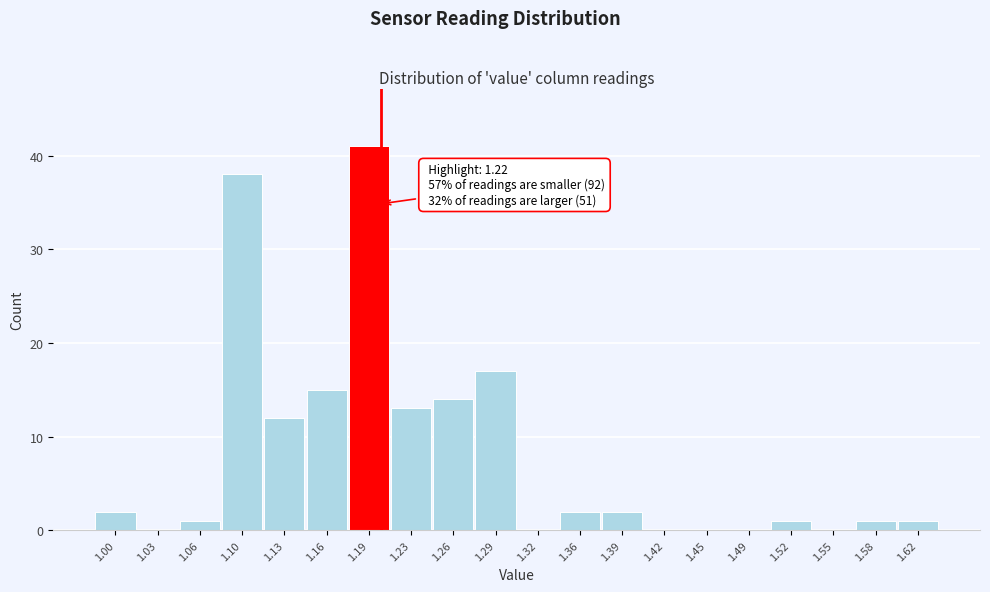

Reading left to right, transcribe all the data shown in this chart.

1.00=2	1.03=0	1.06=1	1.10=38	1.13=12	1.16=15	1.19=41	1.23=13	1.26=14	1.29=17	1.32=0	1.36=2	1.39=2	1.42=0	1.45=0	1.49=0	1.52=1	1.55=0	1.58=1	1.62=1